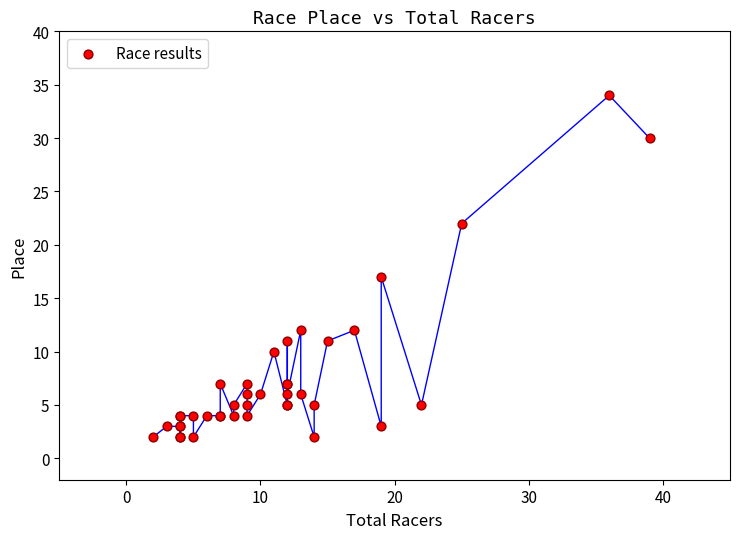

What Y value in the scatter plot is closest to 18?

17